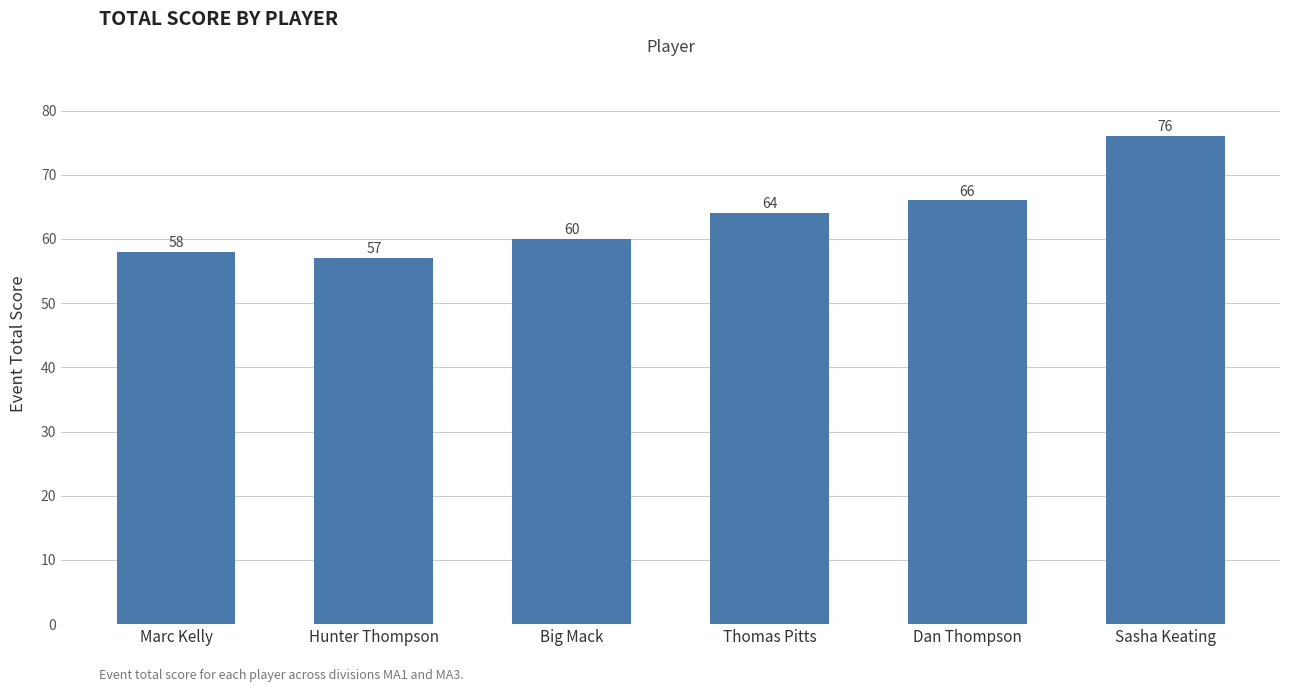

Does the chart contain any negative values?

No